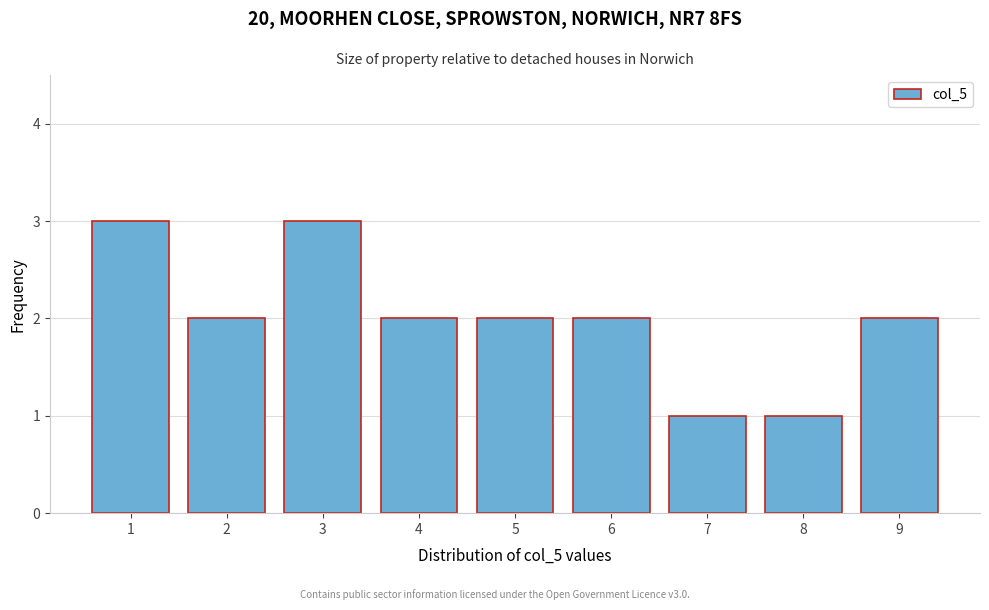

Reading left to right, list every bar in this chart as the range it spans on the x-axis followed by its height. The values are not printed on the chart, so give them approximately, as read against the axis.

0.5 to 1.5: 3
1.5 to 2.5: 2
2.5 to 3.5: 3
3.5 to 4.5: 2
4.5 to 5.5: 2
5.5 to 6.5: 2
6.5 to 7.5: 1
7.5 to 8.5: 1
8.5 to 9.5: 2